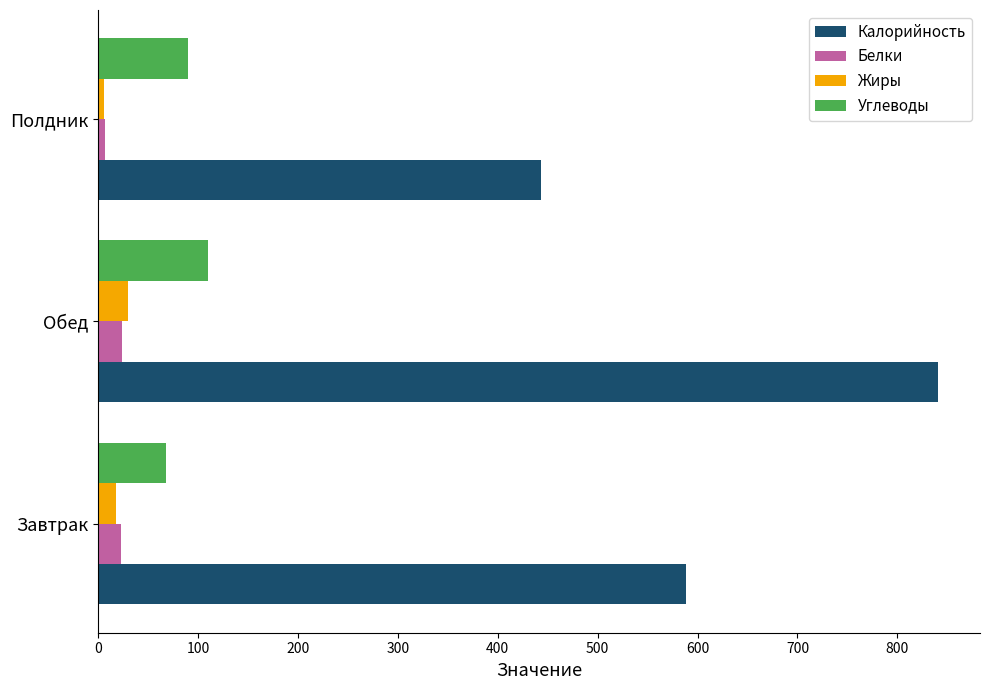

Which series changed the most between Завтрак and Обед?

Калорийность